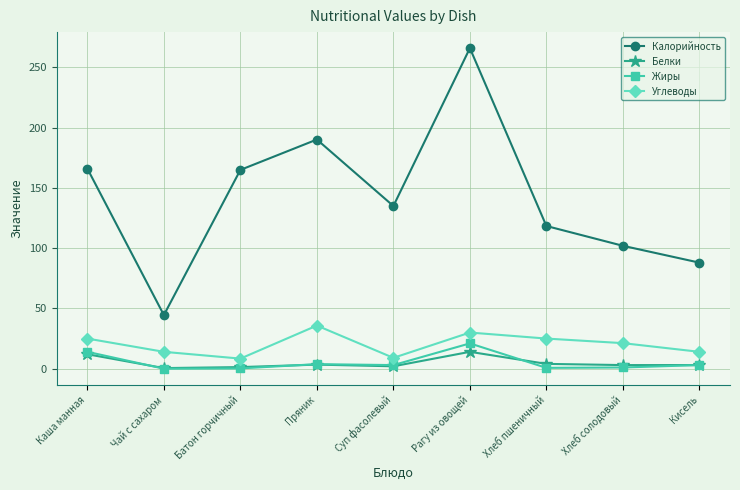

What is the difference between the maximum and second lowest values in the Углеводы series?

26.8